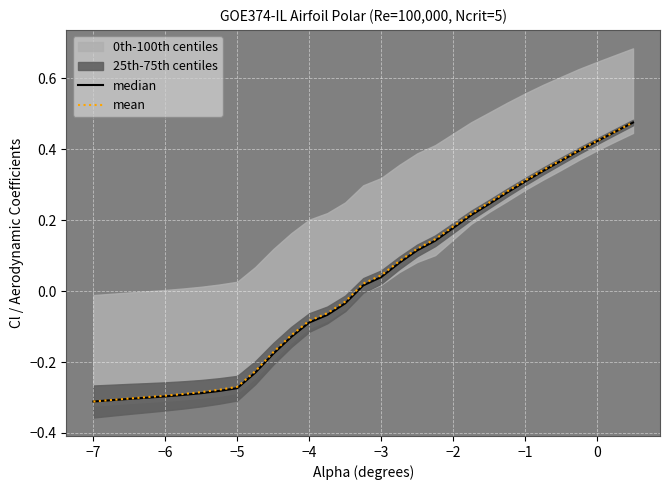

At −4, list the series in order from smallest to largest.

median, mean